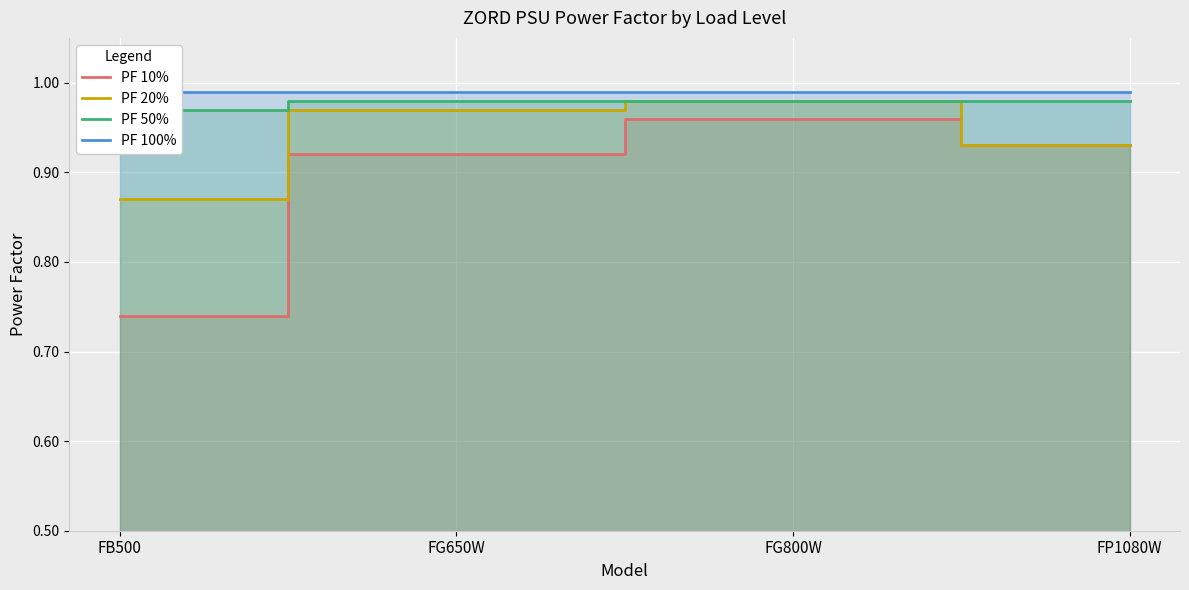

Is the value of PF 100% at FG800W greater than the value of PF 50% at FP1080W?

Yes